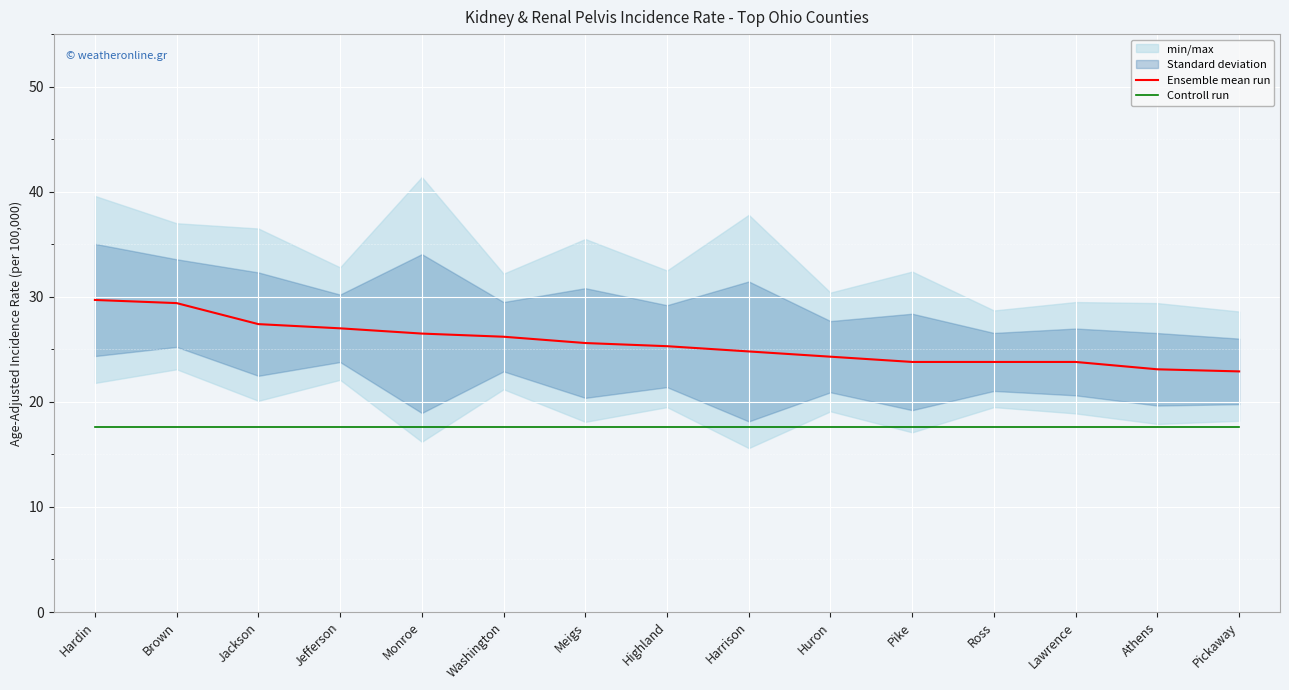

True or false: Controll run has more than 1 points higher than both neighbors.

False